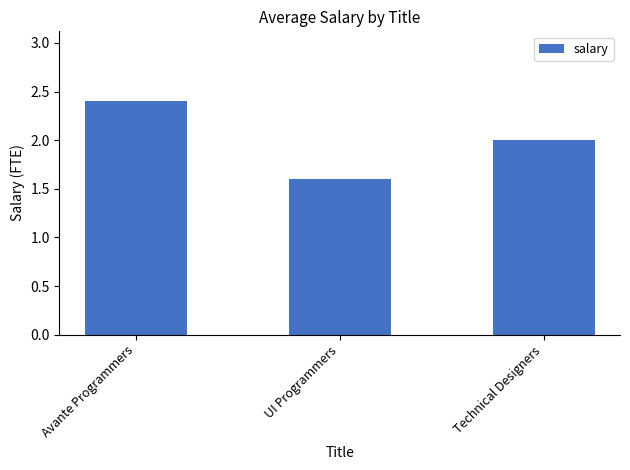

Read the value at UI Programmers.

1.6